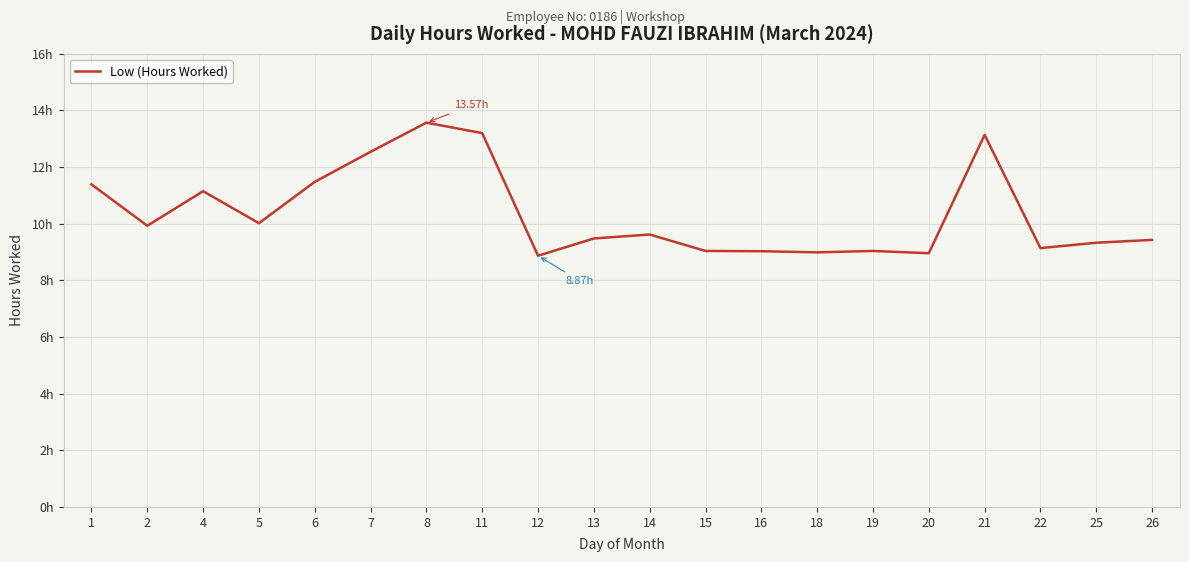

At which category does the data reach its first local peak?

4